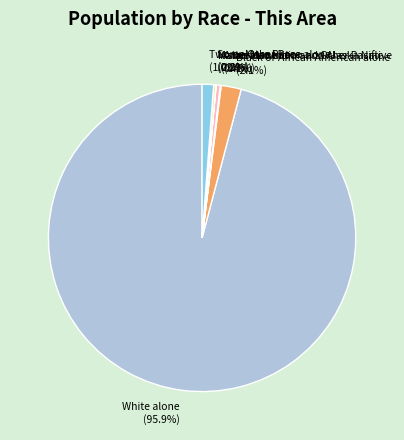

Which has a higher value, White alone or Asian alone?

White alone